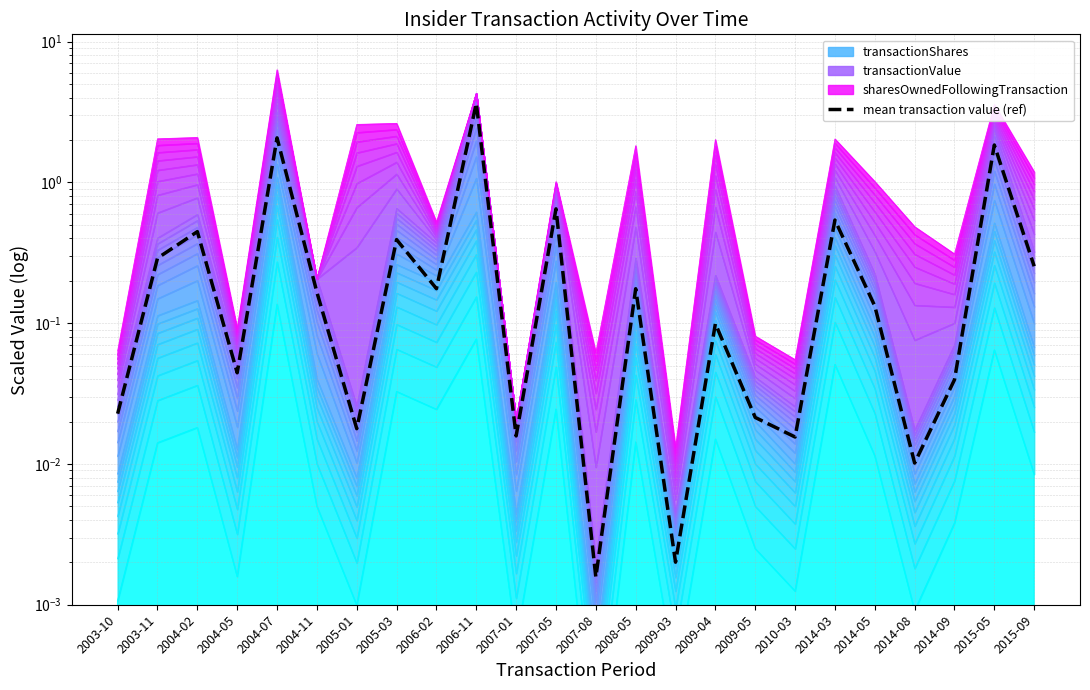

Where is the data nearest to the value 1?

2007-05